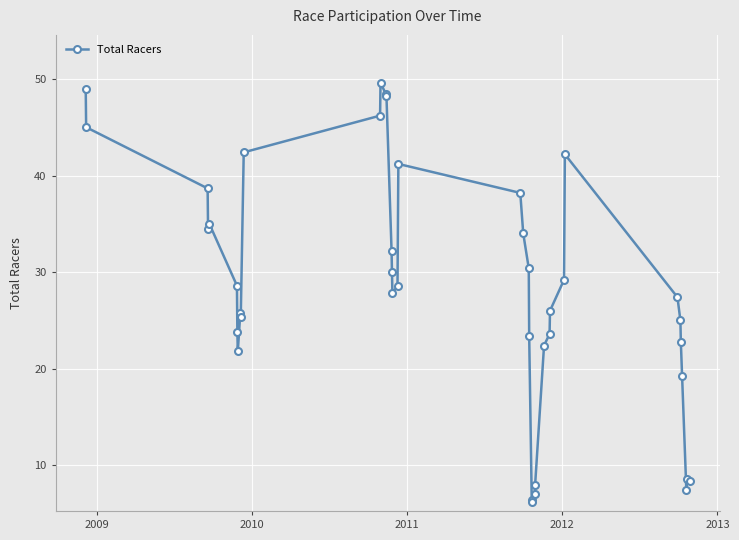

What is the greatest value displayed?

49.6